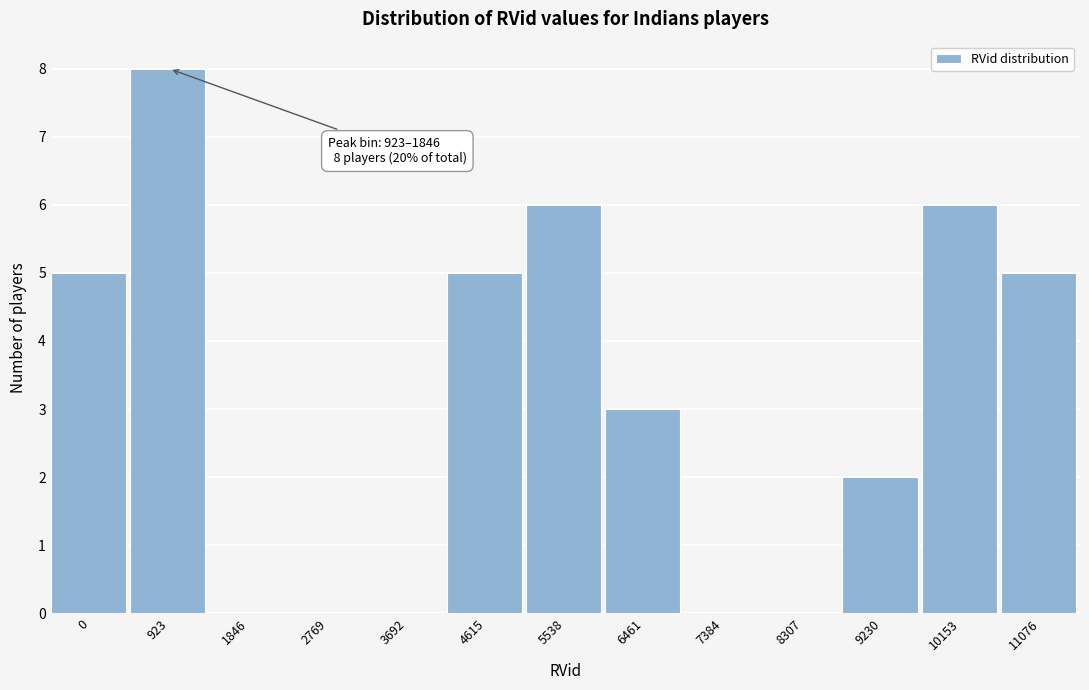

Reading left to right, transcribe all the data shown in this chart.

0=5	923=8	1846=0	2769=0	3692=0	4615=5	5538=6	6461=3	7384=0	8307=0	9230=2	10153=6	11076=5